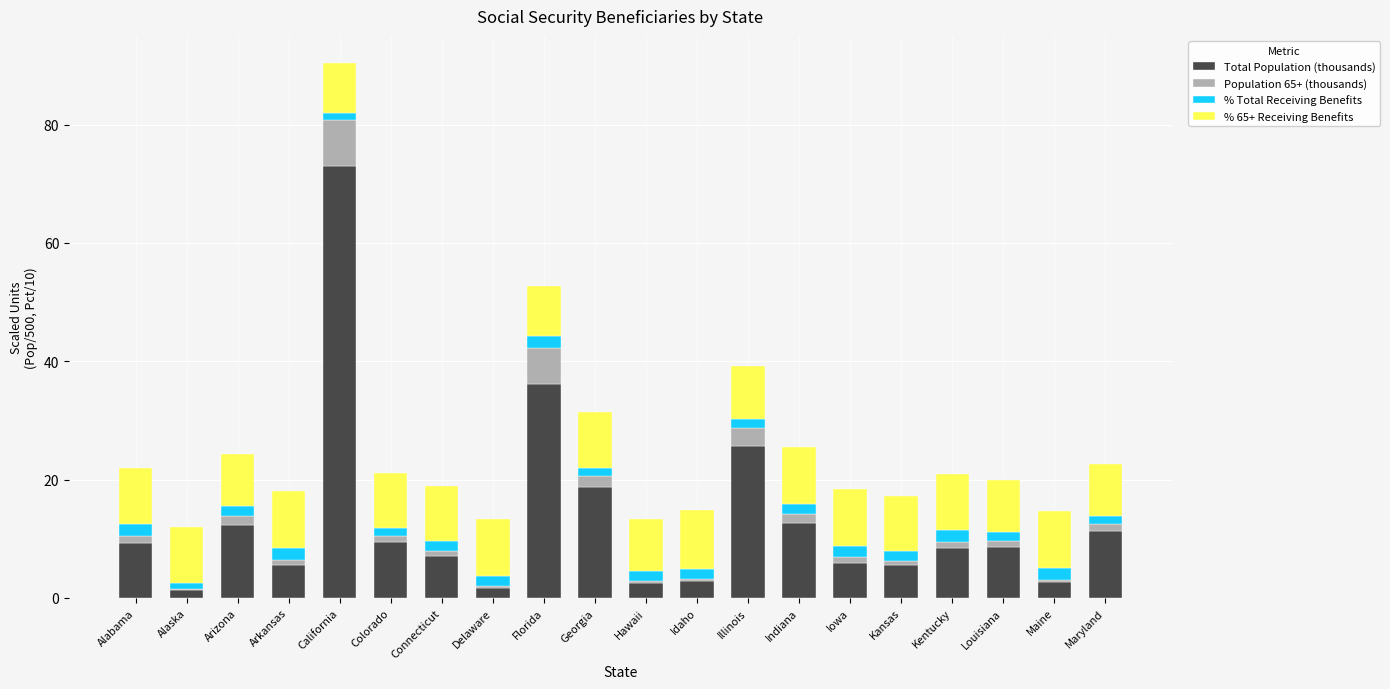

At which category is the sum across all series the highest?

California